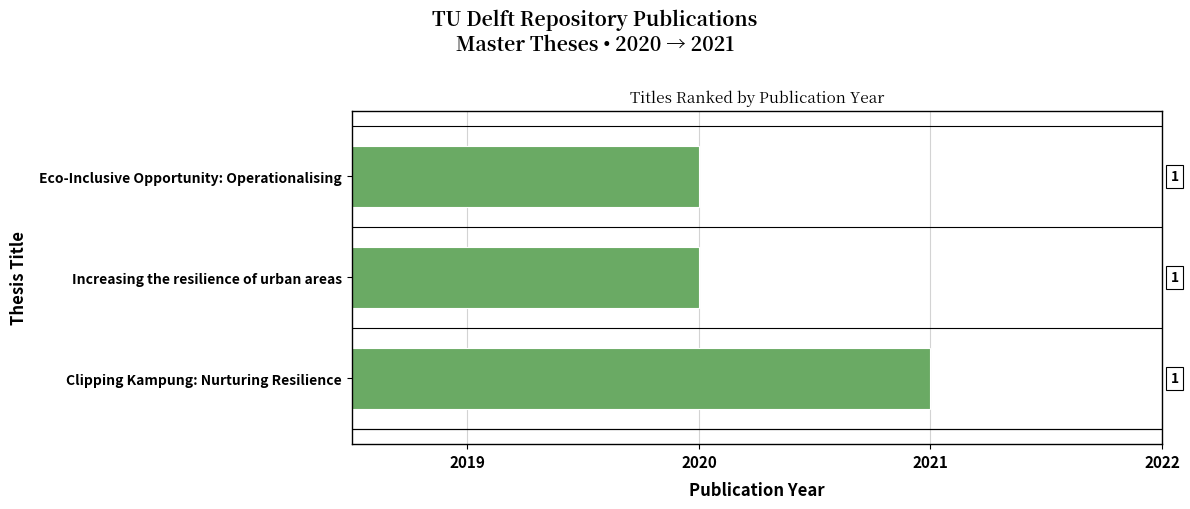

How many values are between 2020 and 2021?

3